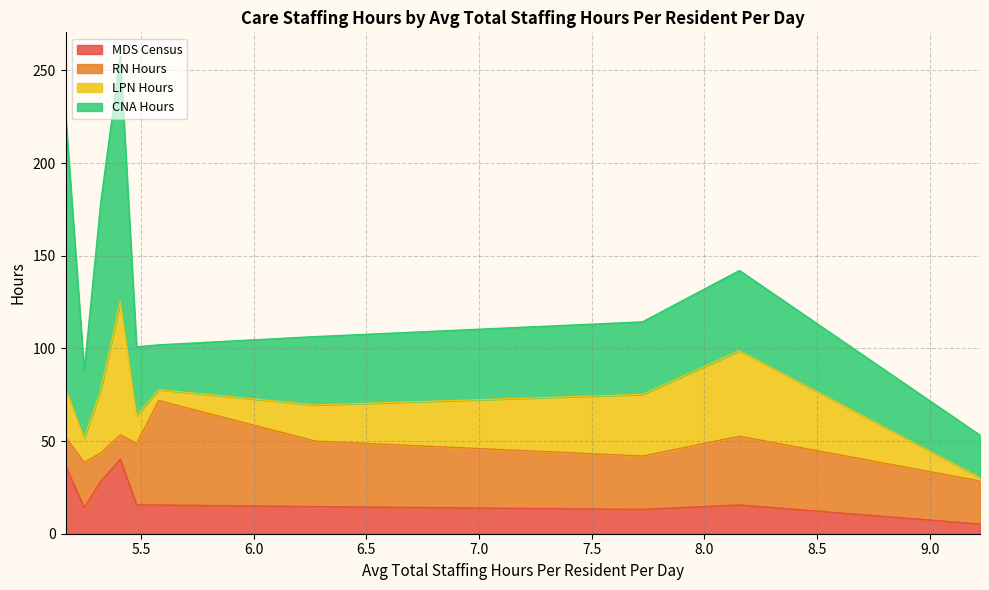

What is the label of the 2nd point from the left?

5.248800315706394